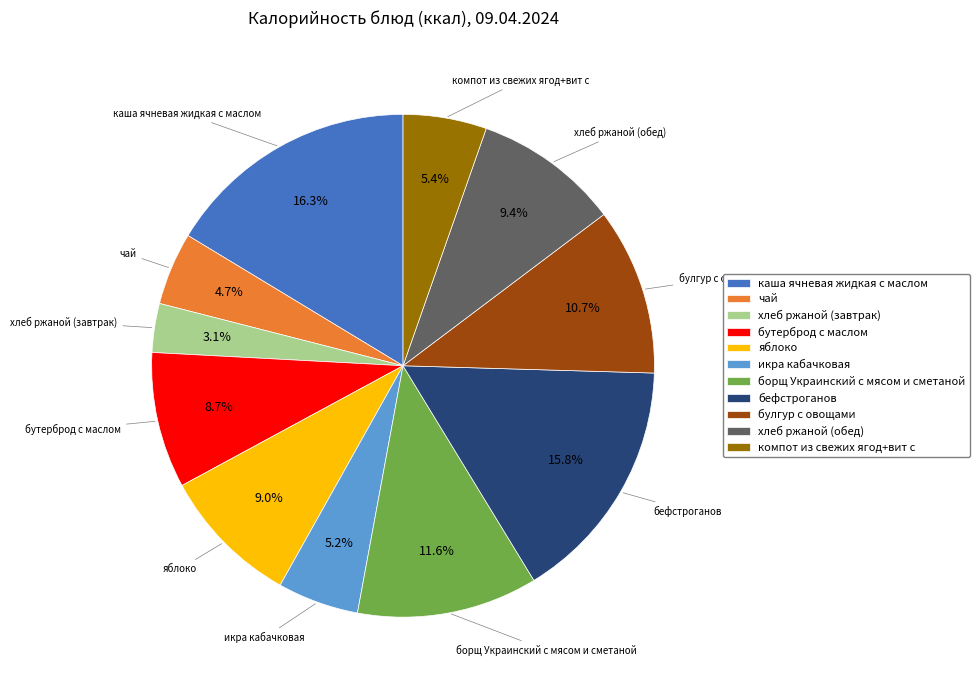

Which slice is the largest?

каша ячневая жидкая с маслом